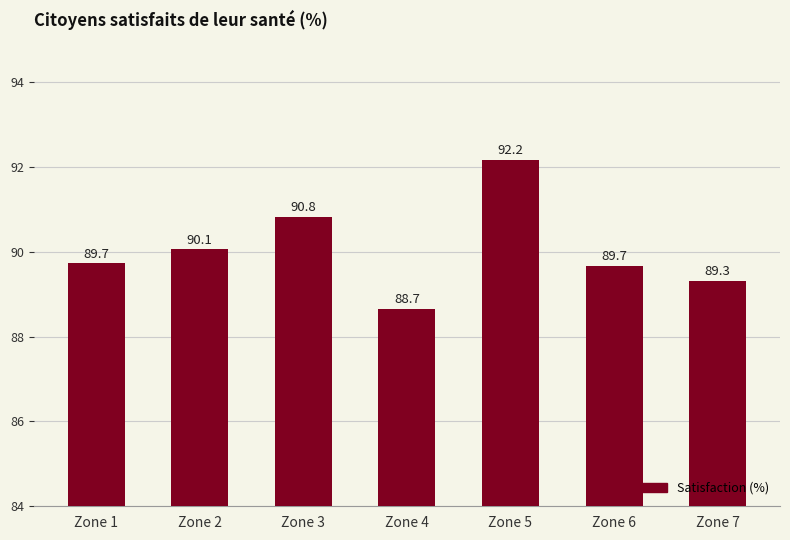

What is the smallest value displayed?

88.7